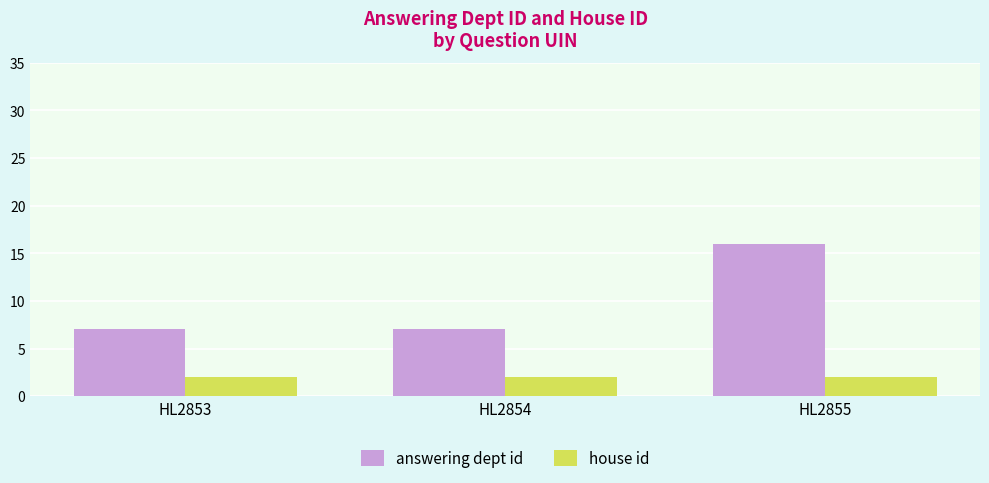

Read the answering dept id value at HL2854.

7